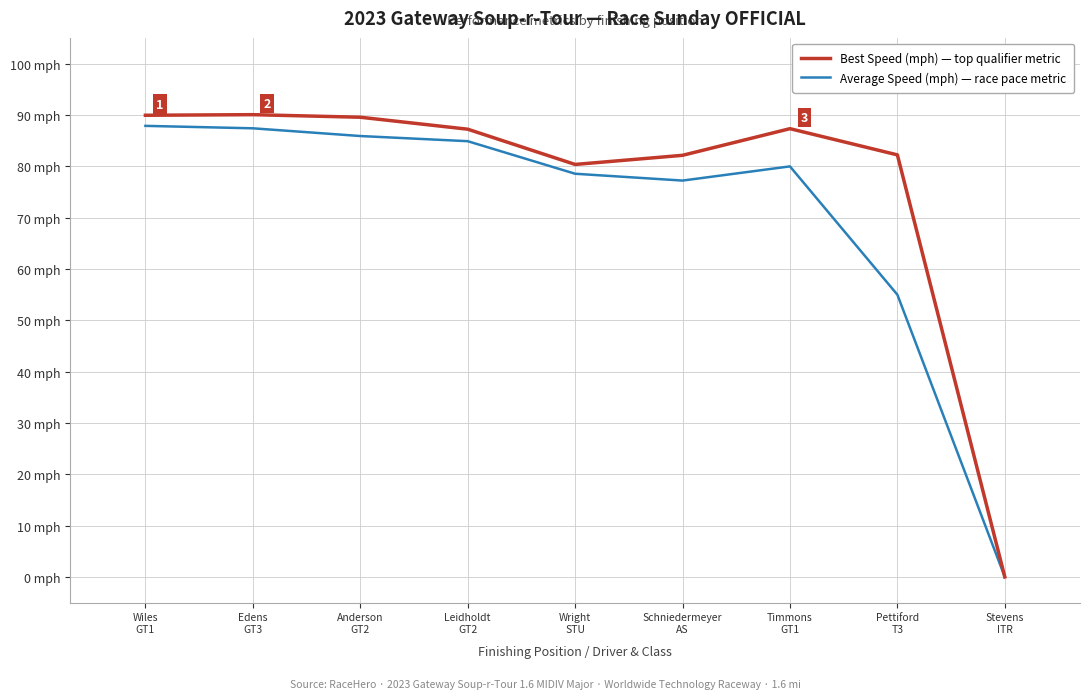

What position from the left is Timmons
GT1?

7